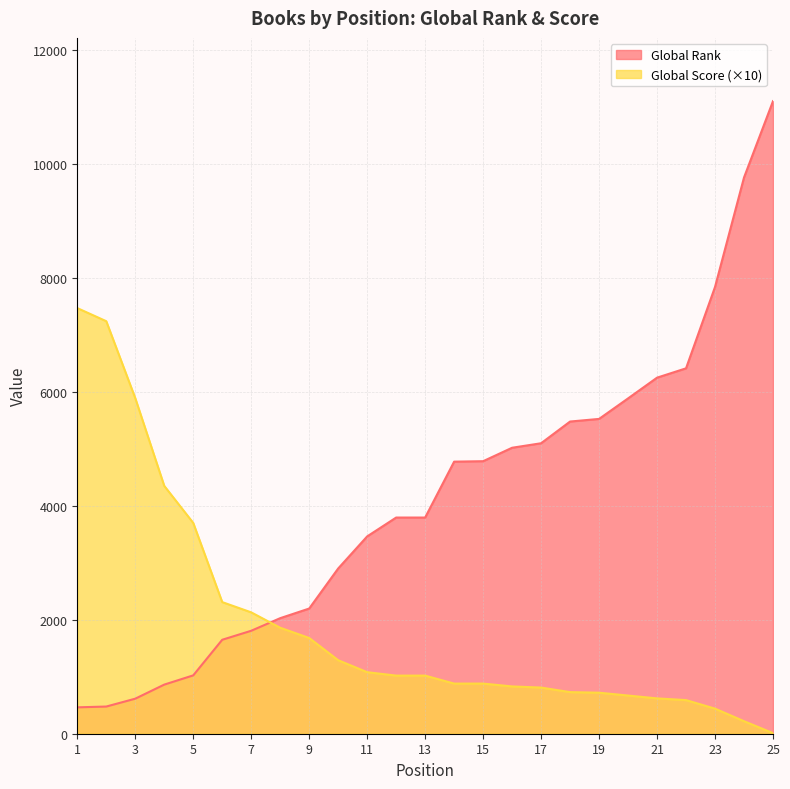

Does the chart display data point markers on the line(s)?

No